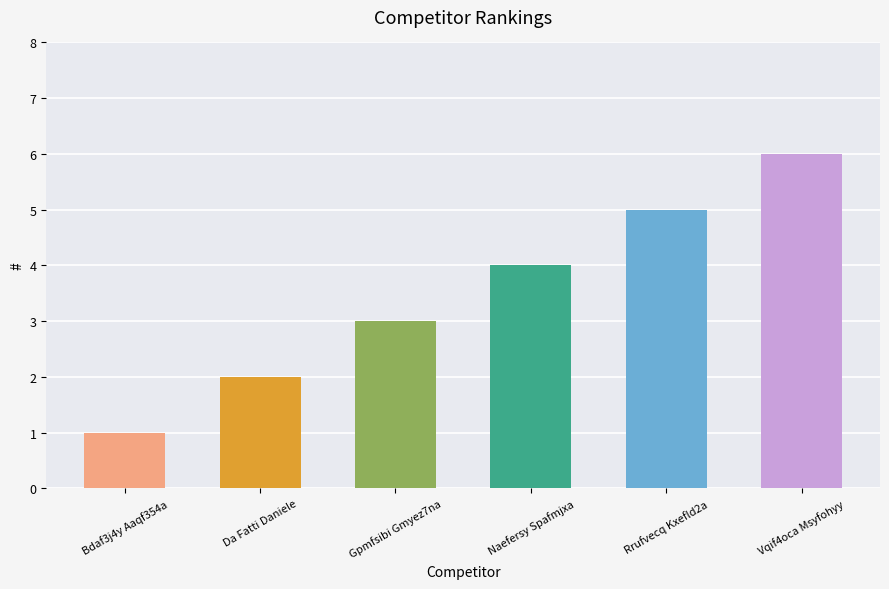

List the labels in order of value, largest first.

Vqif4oca Msyfohyy, Rrufvecq Kxefld2a, Naefersy Spafmjxa, Gpmfsibi Gmyez7na, Da Fatti Daniele, Bdaf3j4y Aaqf354a